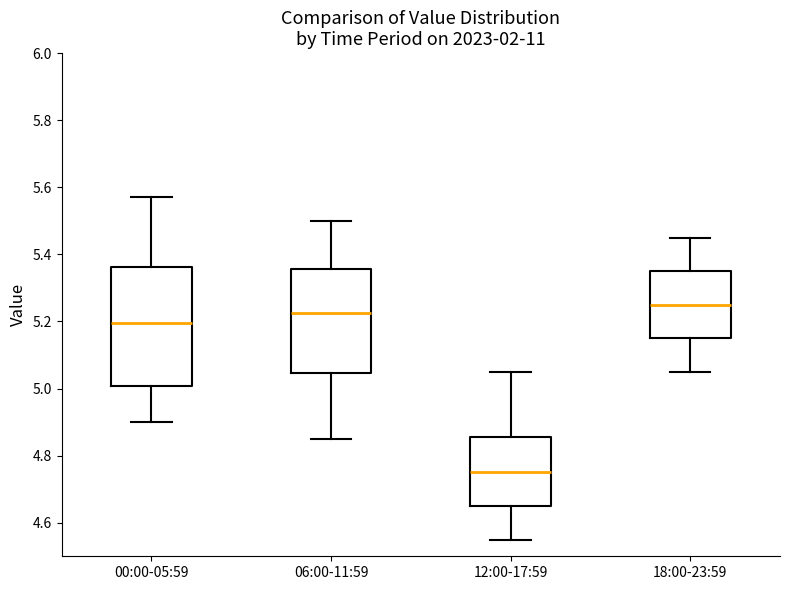

Which box has the highest median line?

18:00-23:59